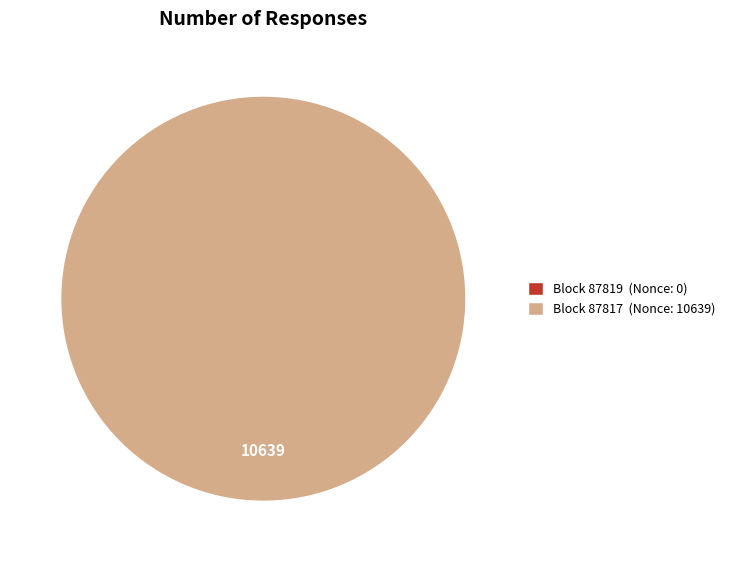

How many slices are in this pie chart?

2